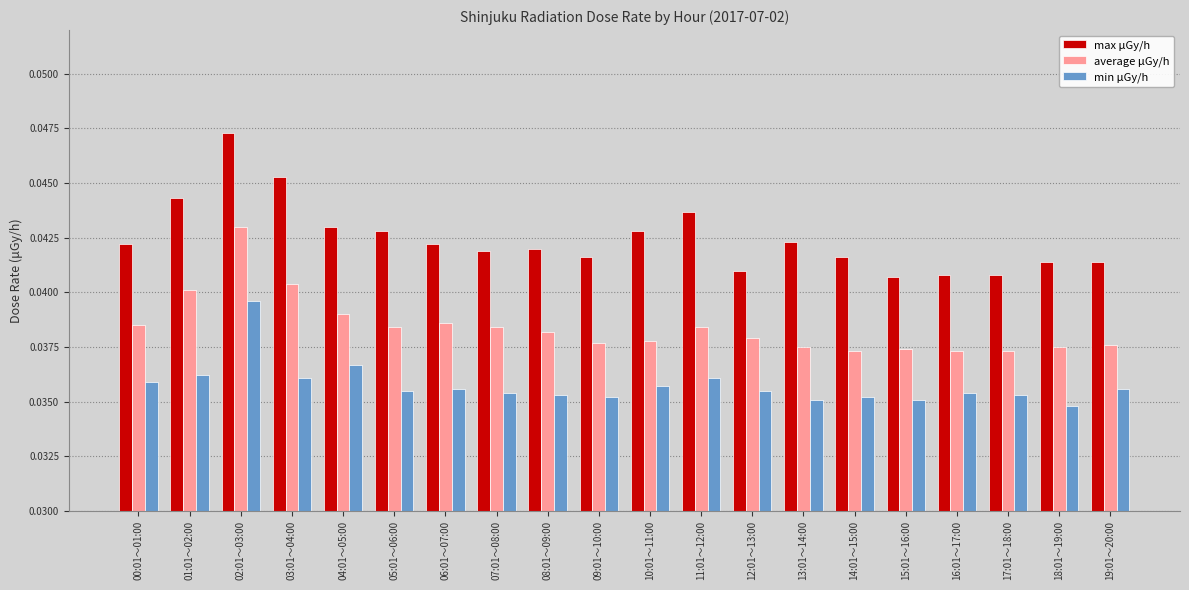

Which category has the lowest value across all series?

18:01～19:00